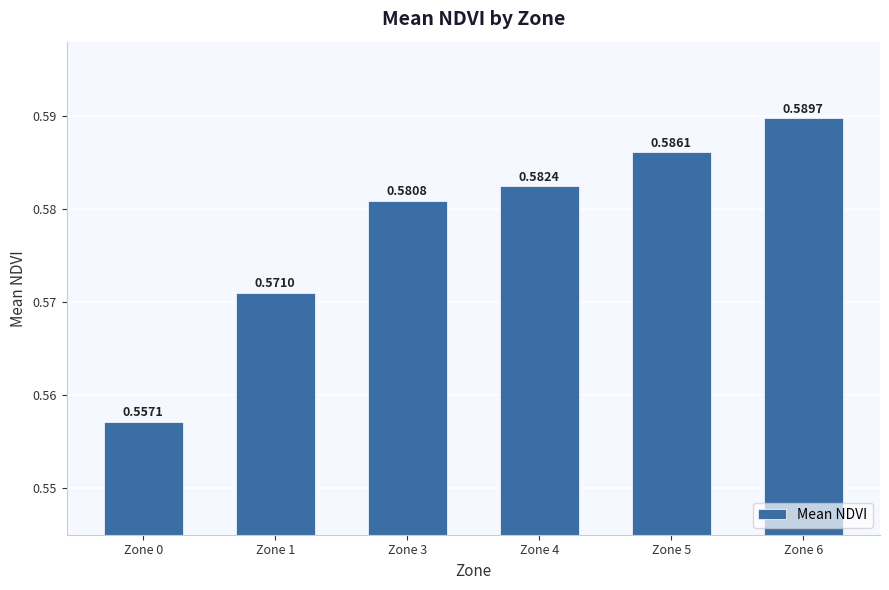

Rank the categories by value from lowest to highest.

Zone 0, Zone 1, Zone 3, Zone 4, Zone 5, Zone 6